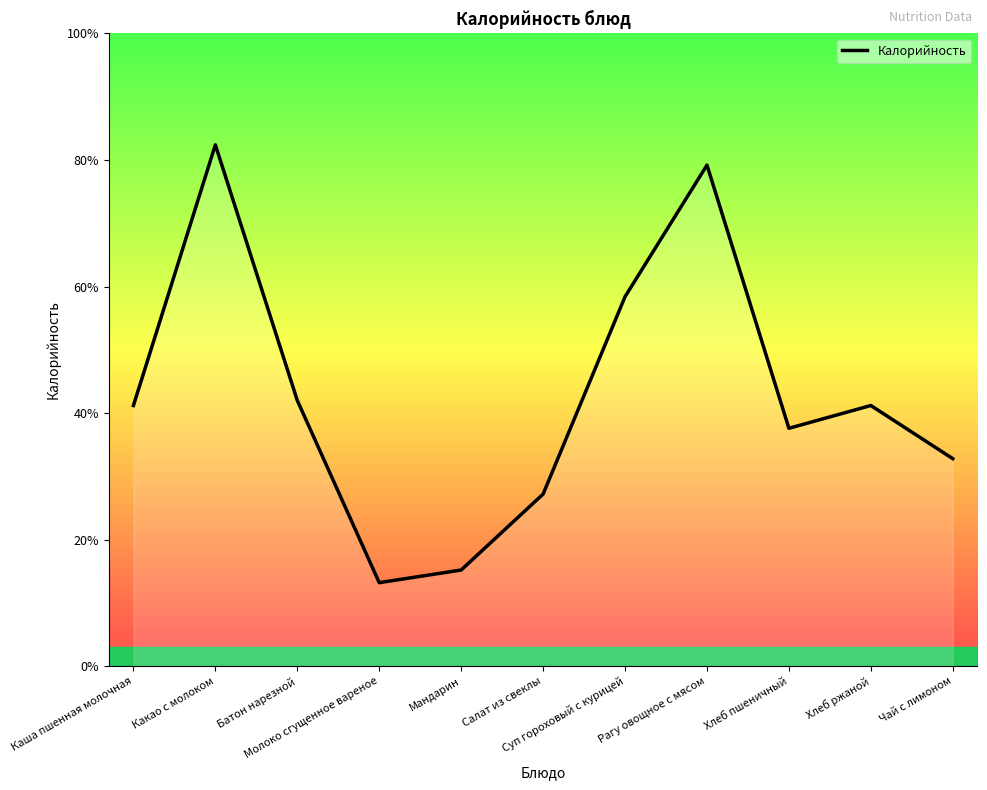

At which category does the chart reach its minimum across all series?

Молоко сгущенное вареное